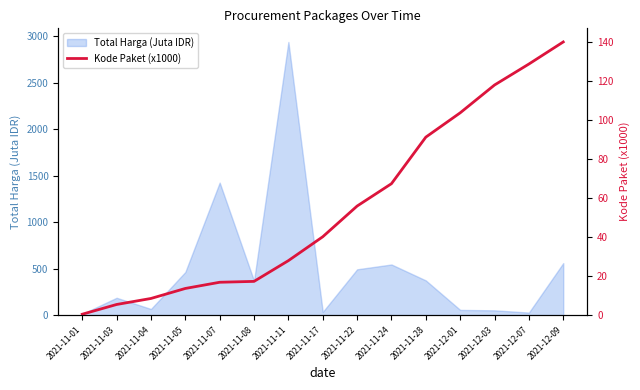

Does the chart have visible grid lines?

No